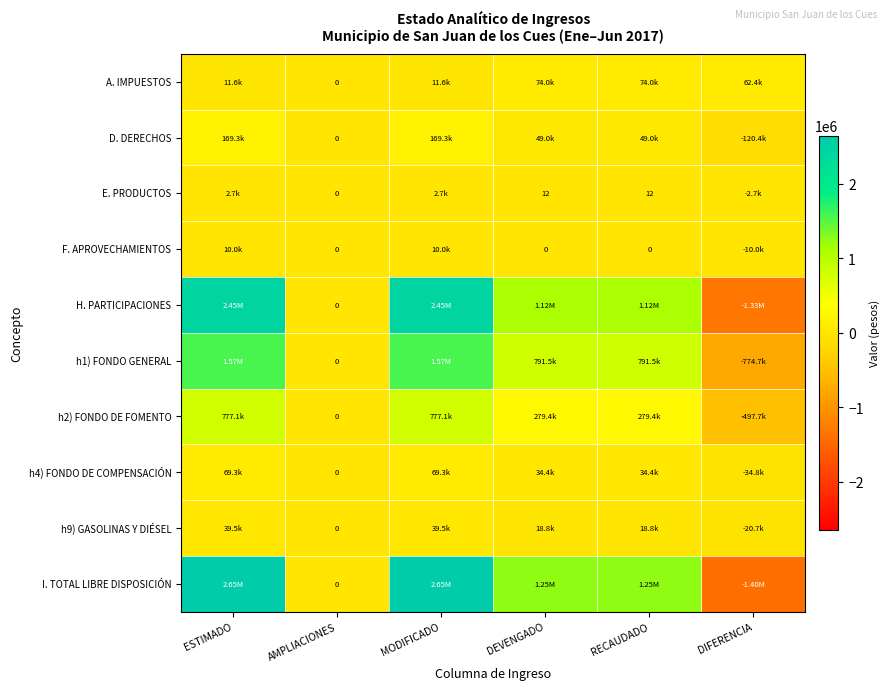

At which label does A. IMPUESTOS first exceed 62395?

DEVENGADO